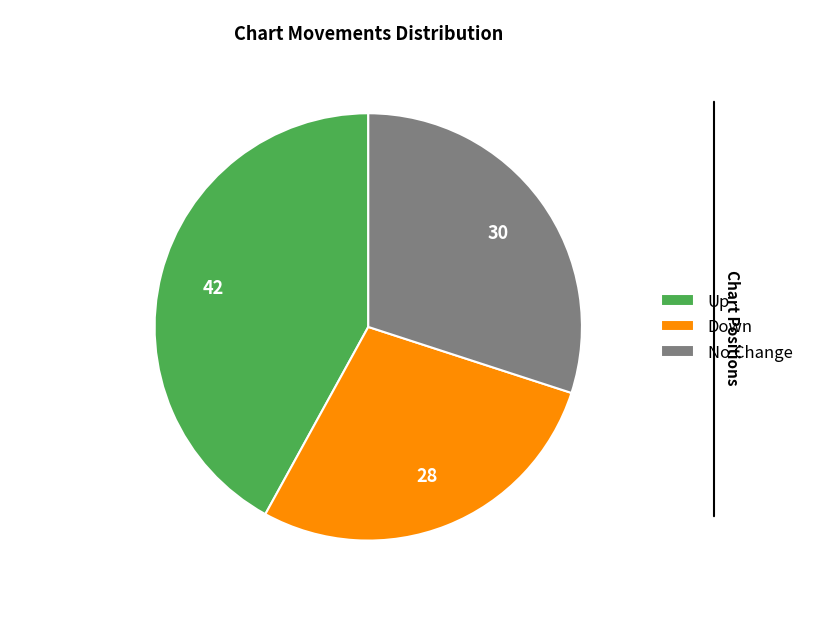

Combined, do Down and No Change account for over 50%?

Yes